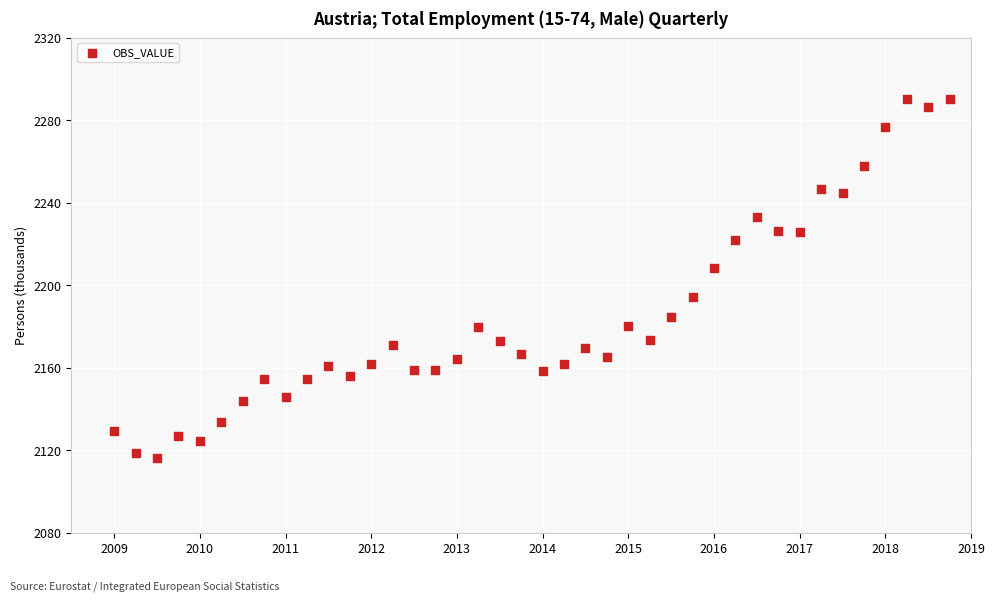

What Y value in the scatter plot is closest to 2203?

2208.6